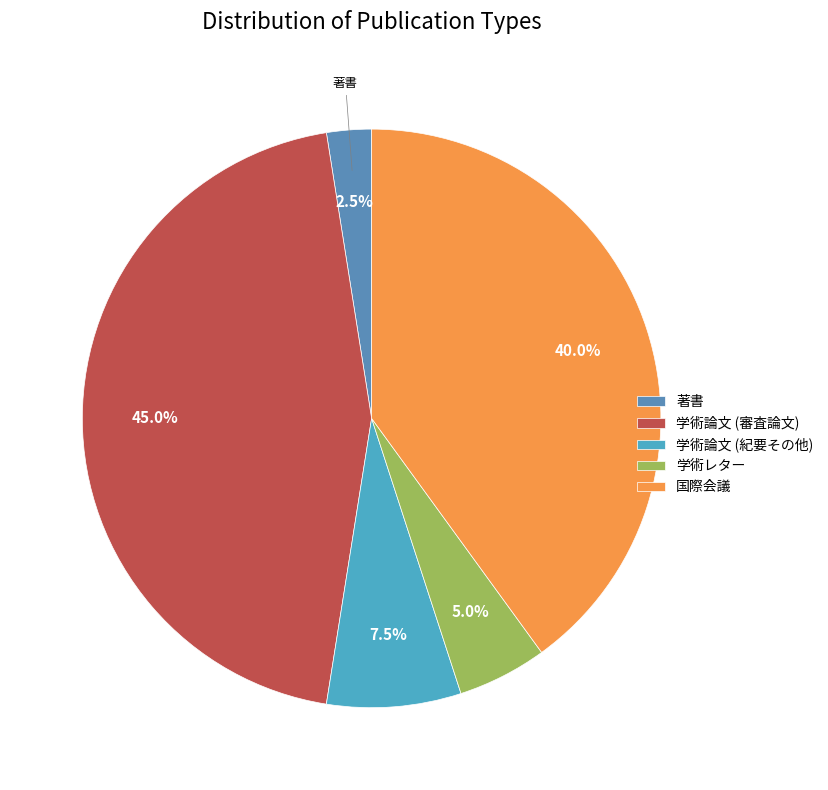

What is the total percentage of 学術論文 (審査論文) and 学術レター?

50.0%